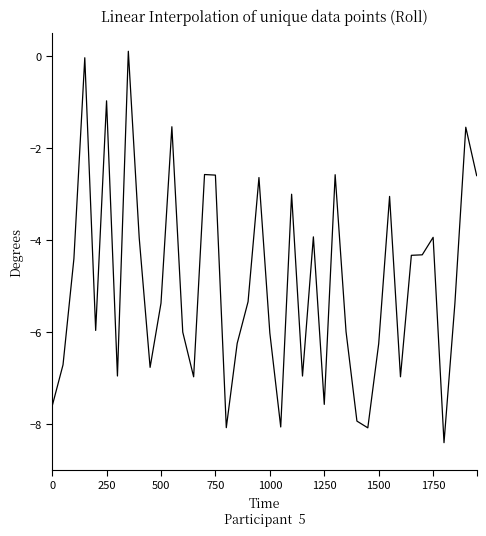

Is this an area chart (filled region under the line)?

No